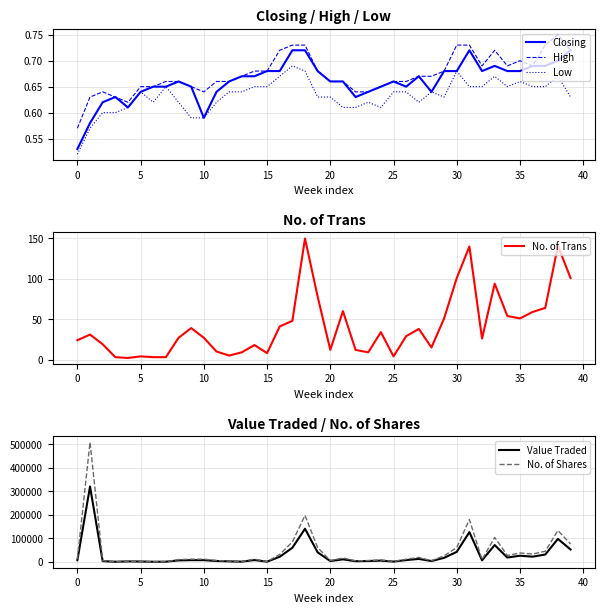

Is it true that Low equals 0.6 at 26?

True